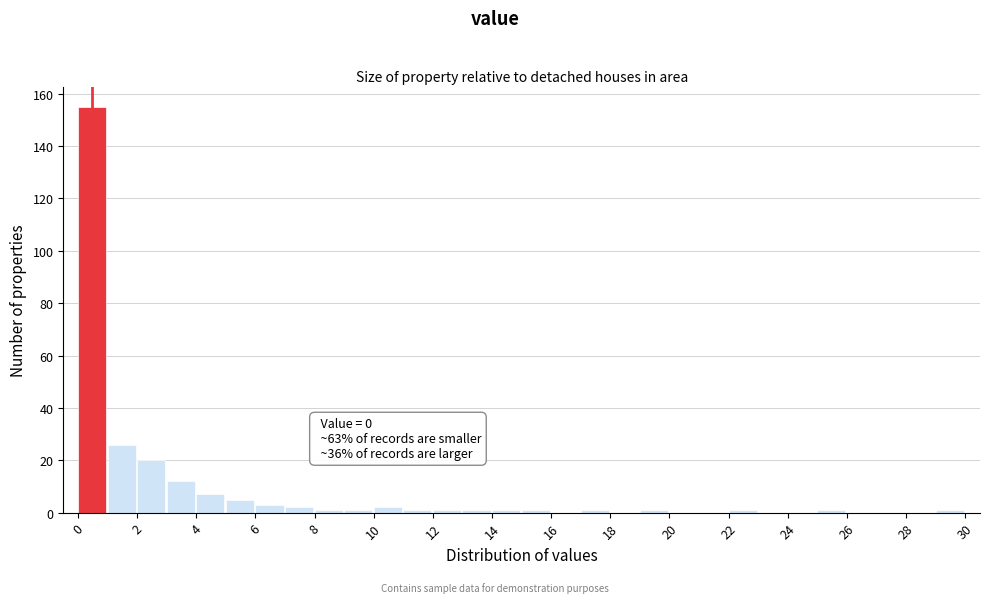

Which range on the x-axis has the tallest bar?

0 to 1